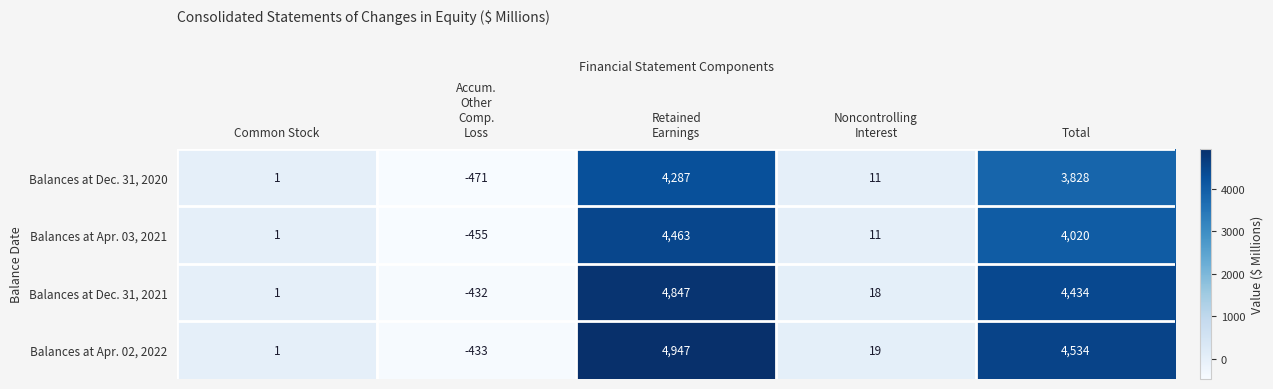

What is the maximum value for Balances at Dec. 31, 2021?

4847